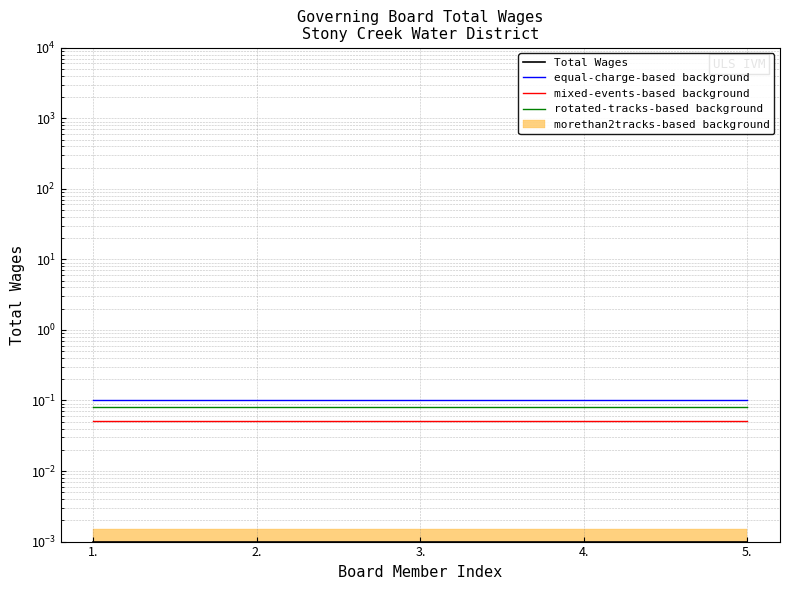

Reading left to right, transcribe all the data shown in this chart.

Total Wages: 1.=0.0	2.=0.0	3.=0.0	4.=0.0	5.=0.0
equal-charge-based background: 1.=0.1	2.=0.1	3.=0.1	4.=0.1	5.=0.1
mixed-events-based background: 1.=0.1	2.=0.1	3.=0.1	4.=0.1	5.=0.1
rotated-tracks-based background: 1.=0.1	2.=0.1	3.=0.1	4.=0.1	5.=0.1